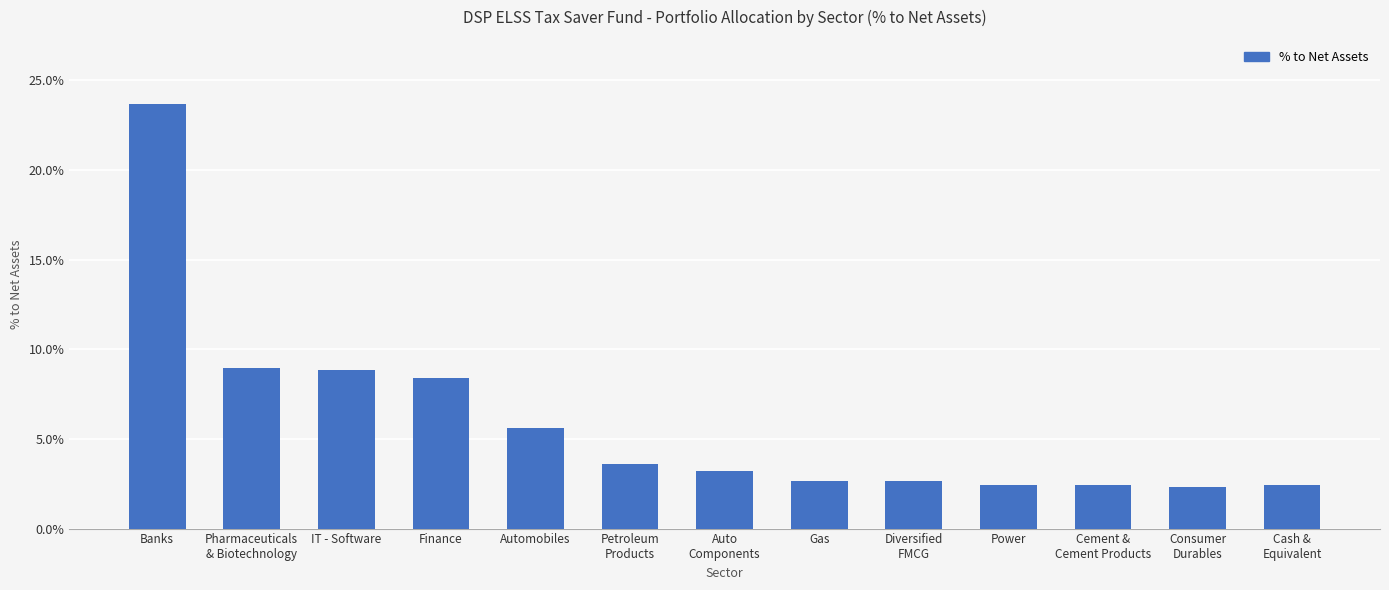

The chart shows a value of 2.3 at Consumer
Durables. True or false?

True